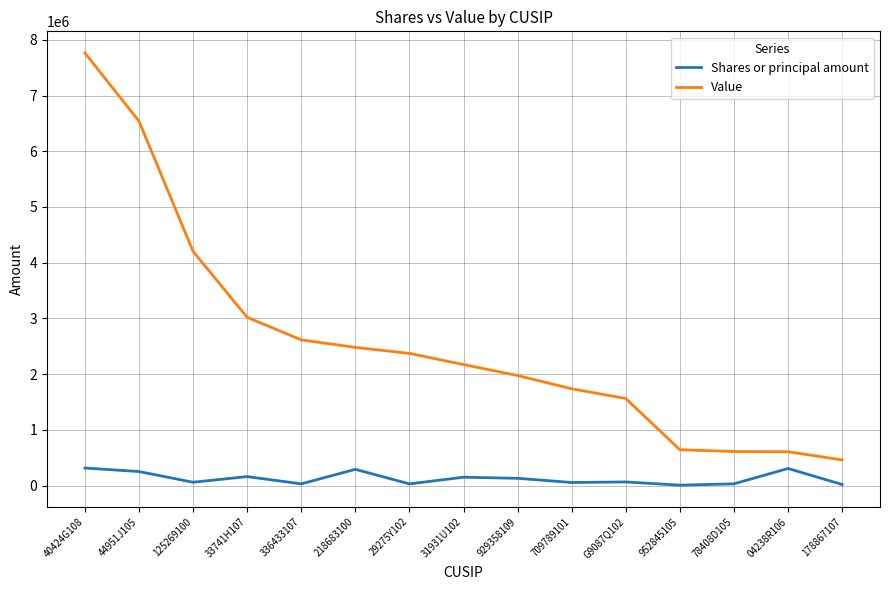

What are all the series names shown in the legend?

Shares or principal amount, Value